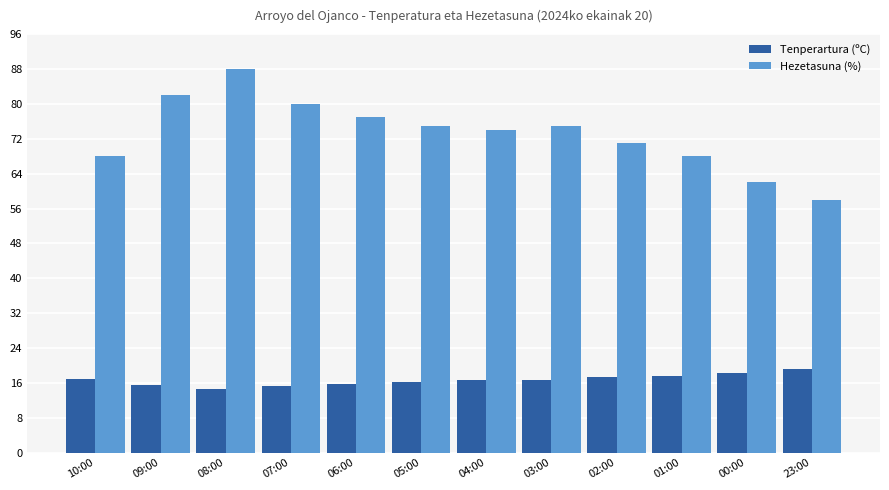

How many bars are there in each group?

2